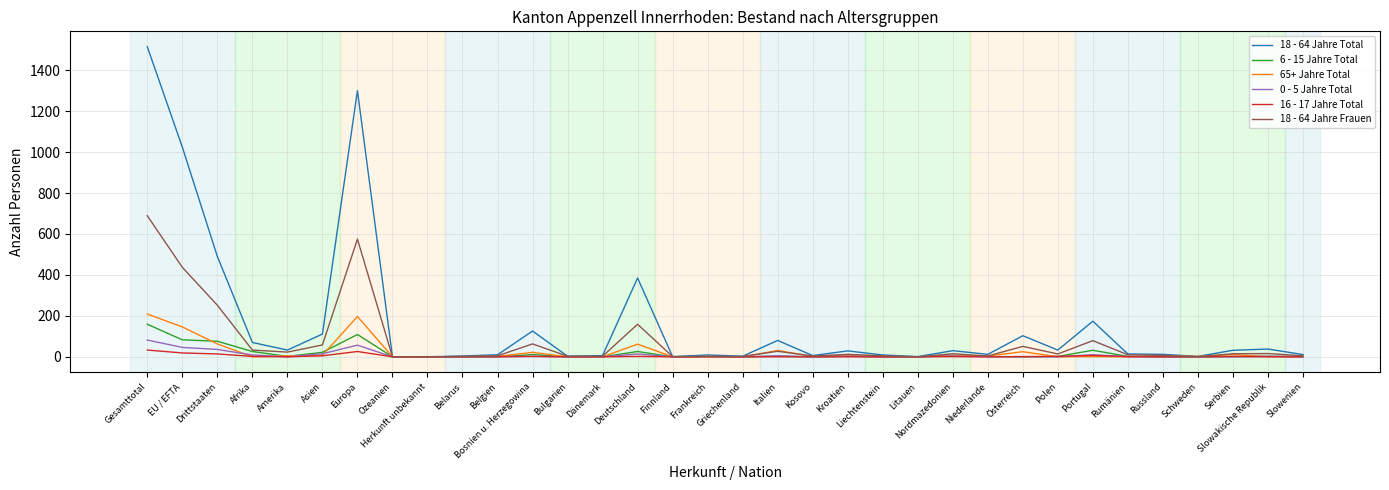

Which series has the widest spread of values?

18 - 64 Jahre Total